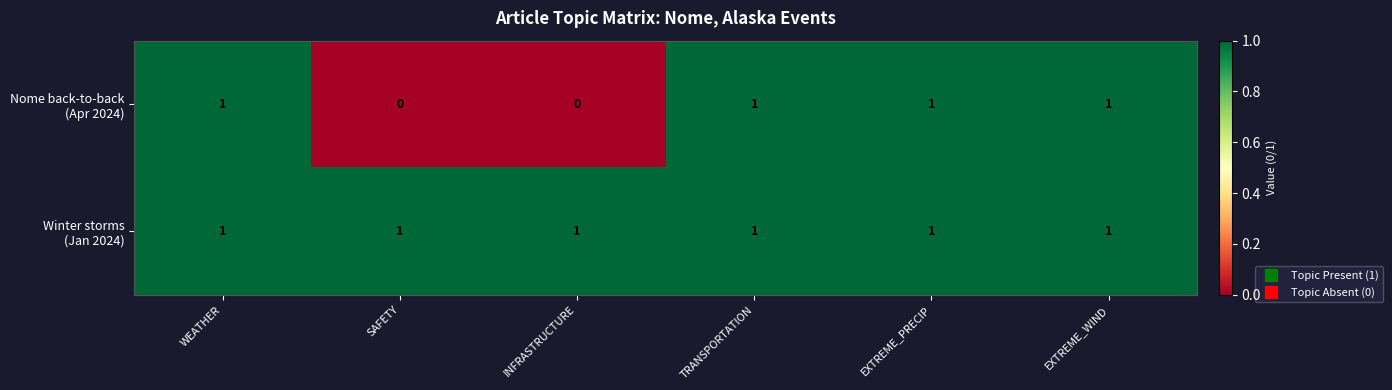

At how many categories does at least one series exceed 0?

6